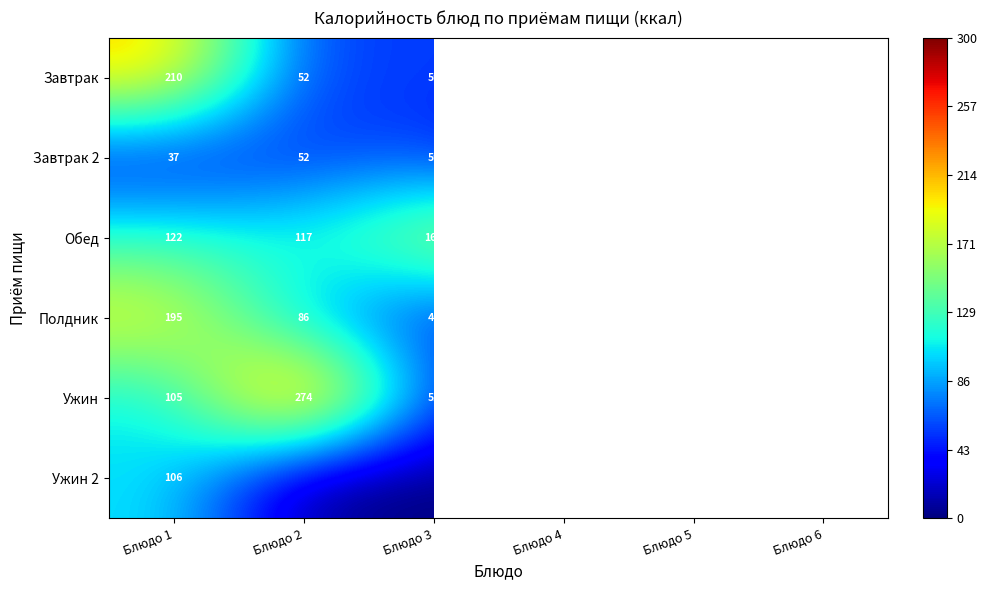

What is the average value of the Обед series?

126